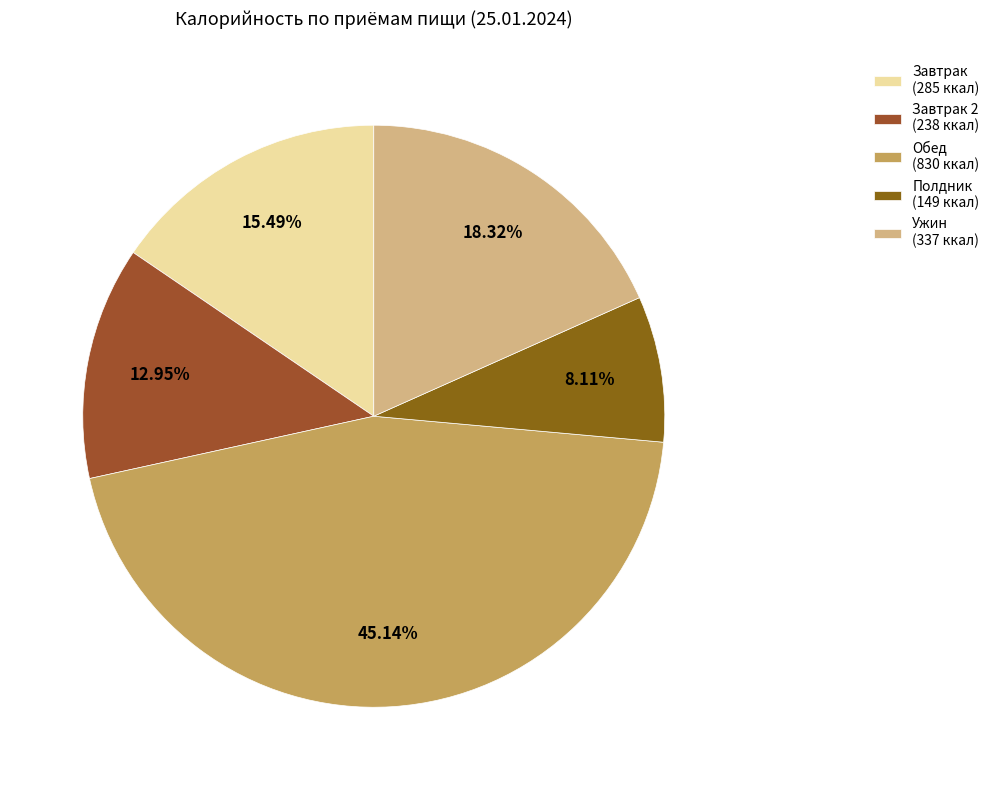

Is there any slice that represents more than half of the pie?

No